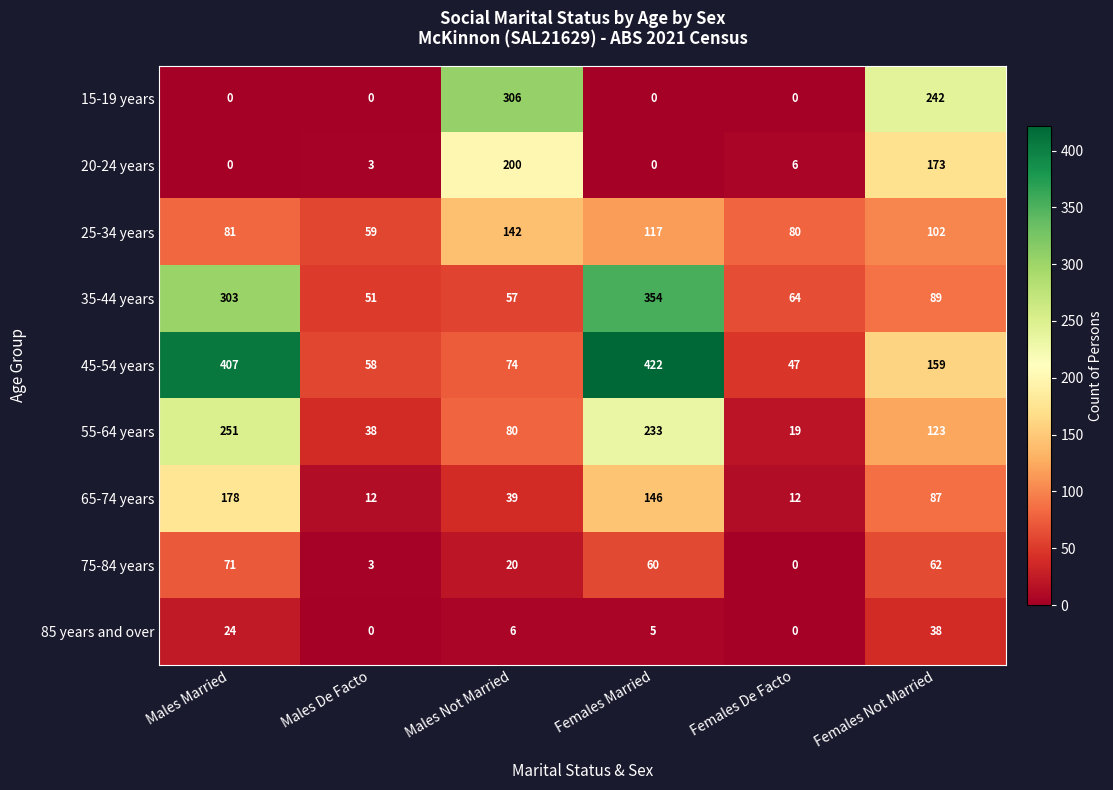

What is the maximum value shown in the chart?

422